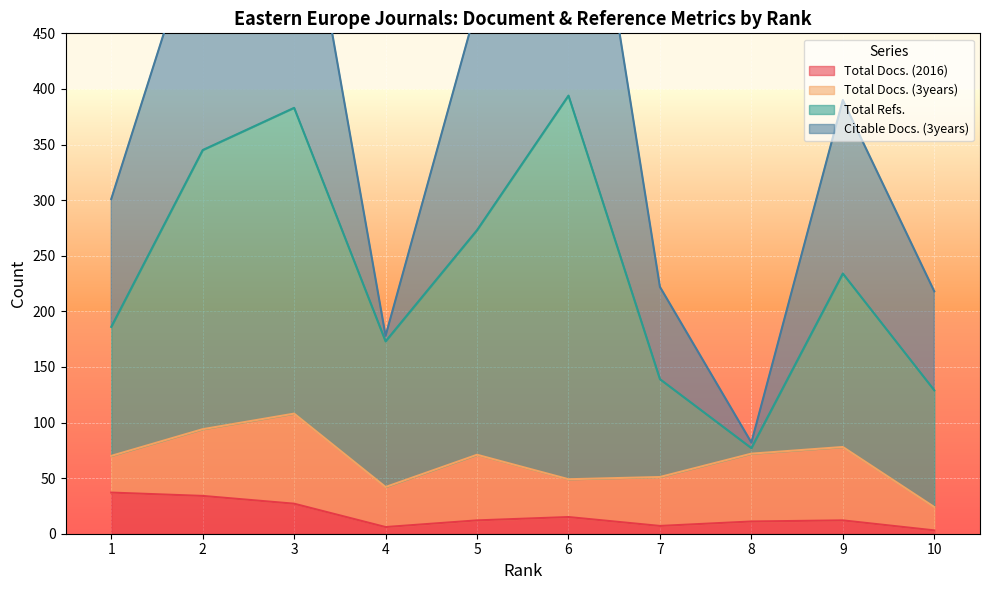

How many values in the Total Docs. (2016) series exceed 12?

4